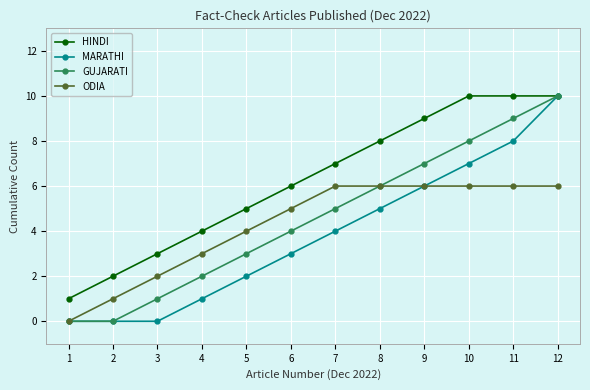

At 7, list the series in order from smallest to largest.

MARATHI, GUJARATI, ODIA, HINDI